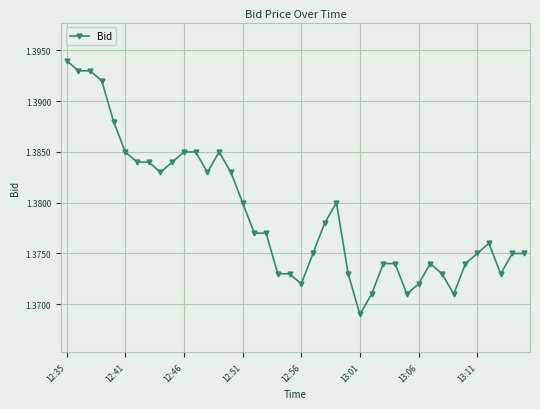

What is the sum of all values?

55.2